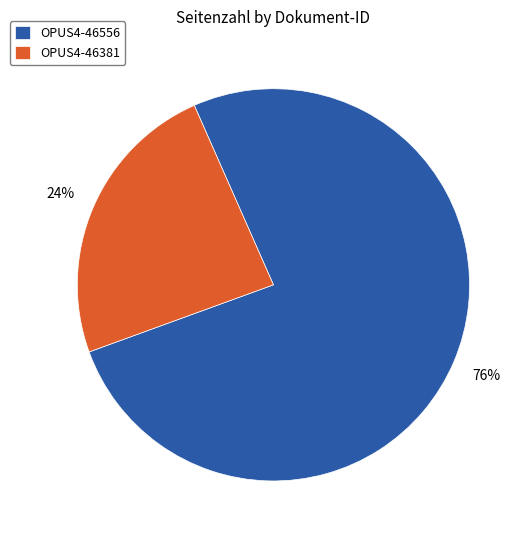

What percentage is the OPUS4-46556 slice, to the nearest percent?

76%